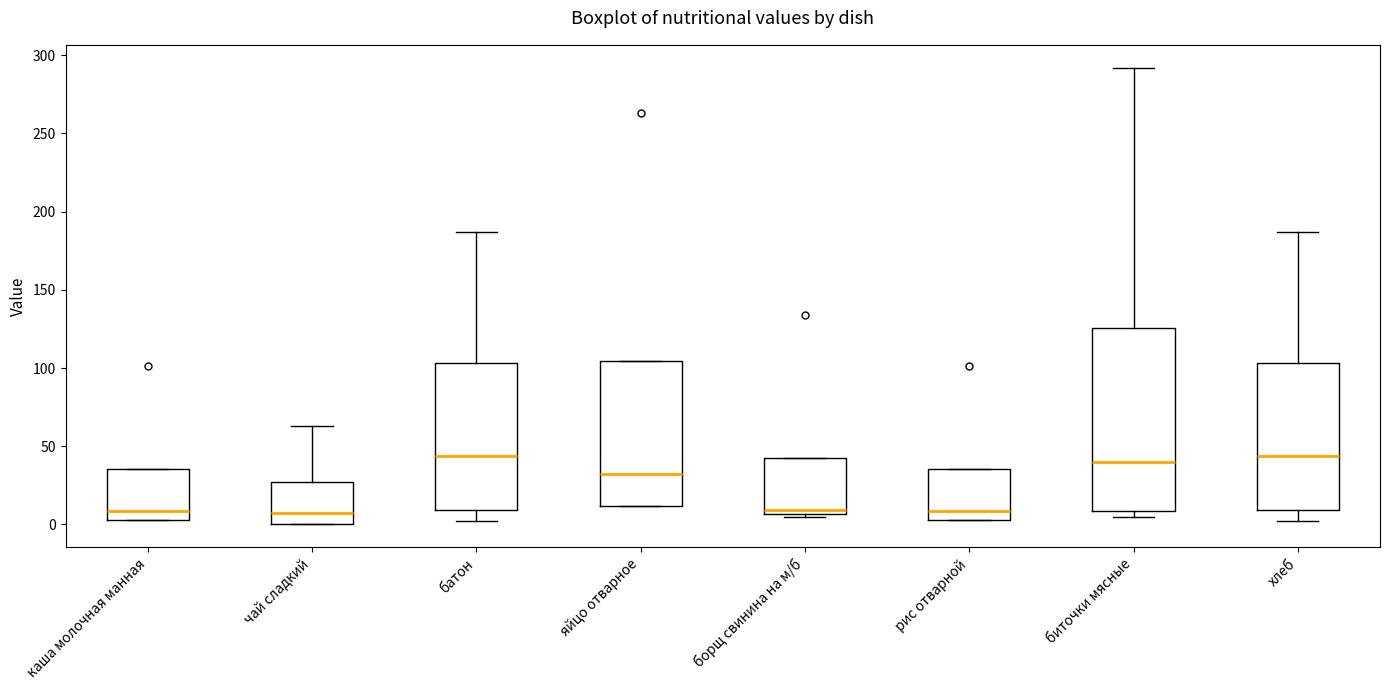

Comparing the boxes themselves (not the whiskers), which one is the tallest?

биточки мясные